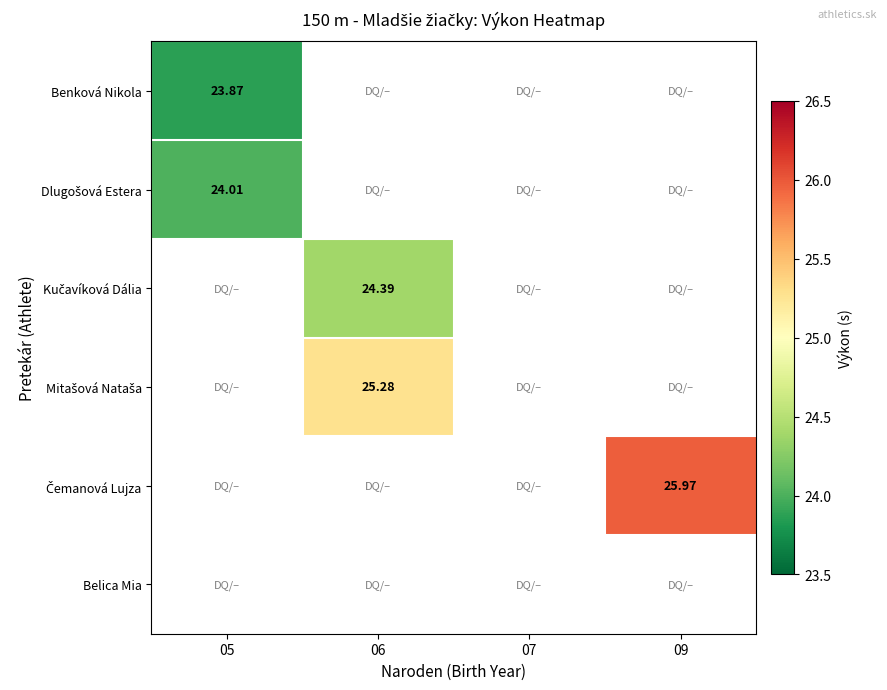

Which series has the largest range (max minus min)?

Benková Nikola